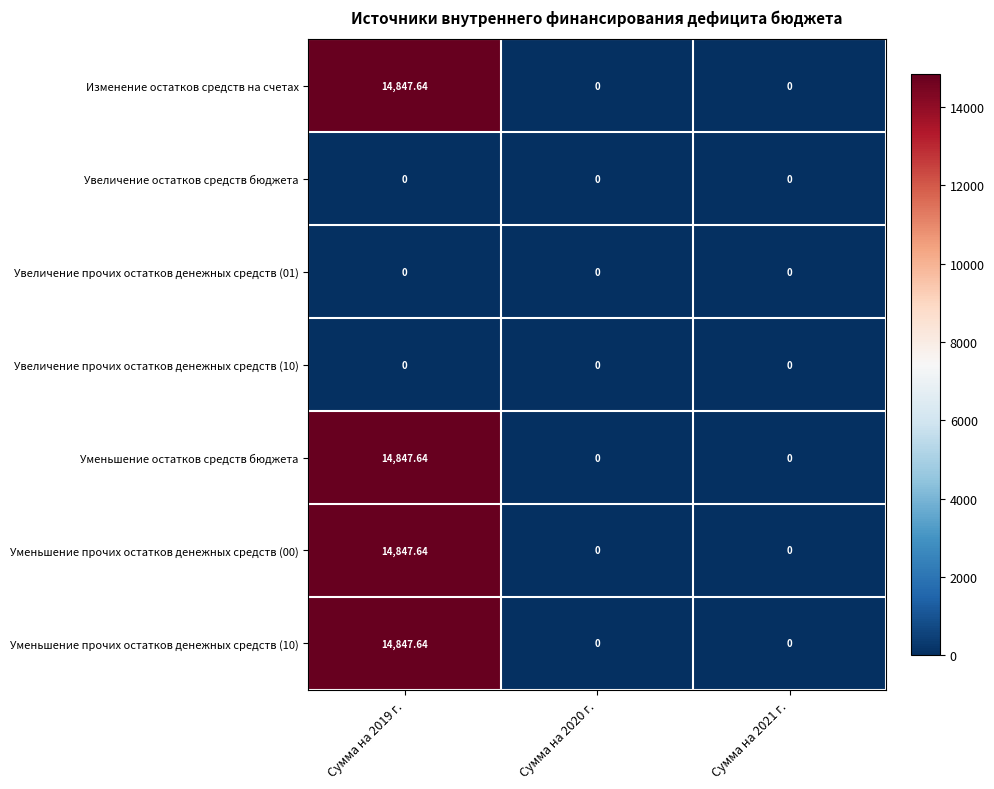

Which label corresponds to the largest value in the chart?

Сумма на 2019 г.